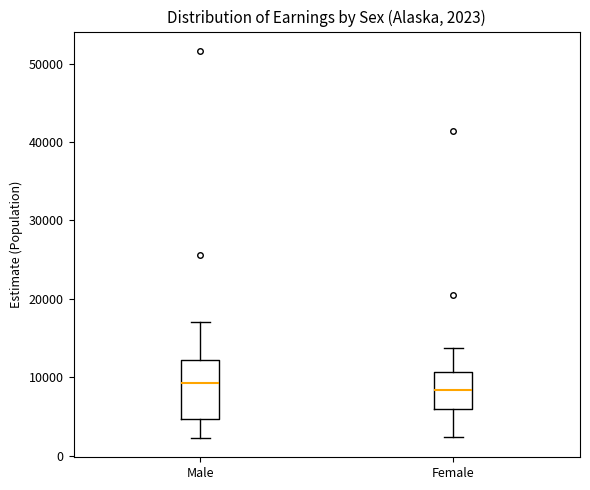

Comparing the boxes themselves (not the whiskers), which one is the tallest?

Male